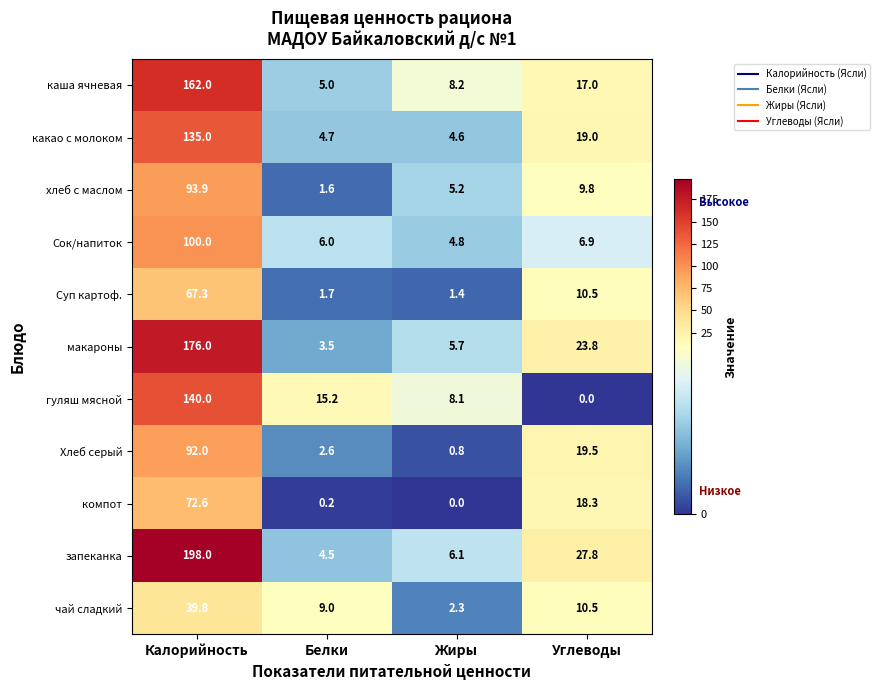

What is the total value across all series at Углеводы?

163.1